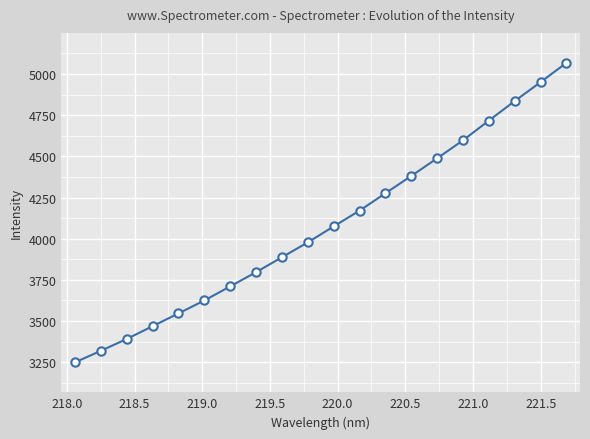

Reading right to left, what are all the values shown in this chart?

5067.6	4950.8	4835.7	4717.2	4597.3	4488.2	4381.1	4276.0	4170.6	4074.6	3977.8	3887.4	3796.8	3710.5	3625.0	3546.3	3468.7	3390.9	3319.2	3249.0